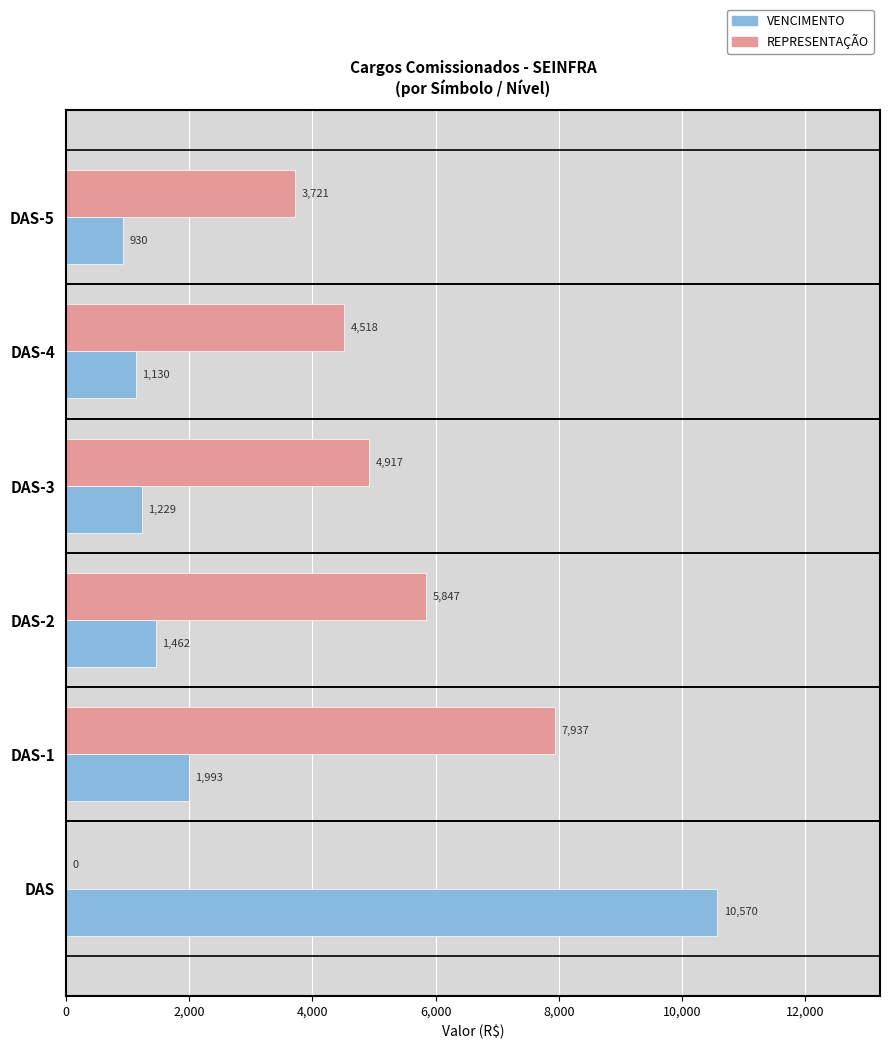

What is the maximum value for VENCIMENTO?

10570.0